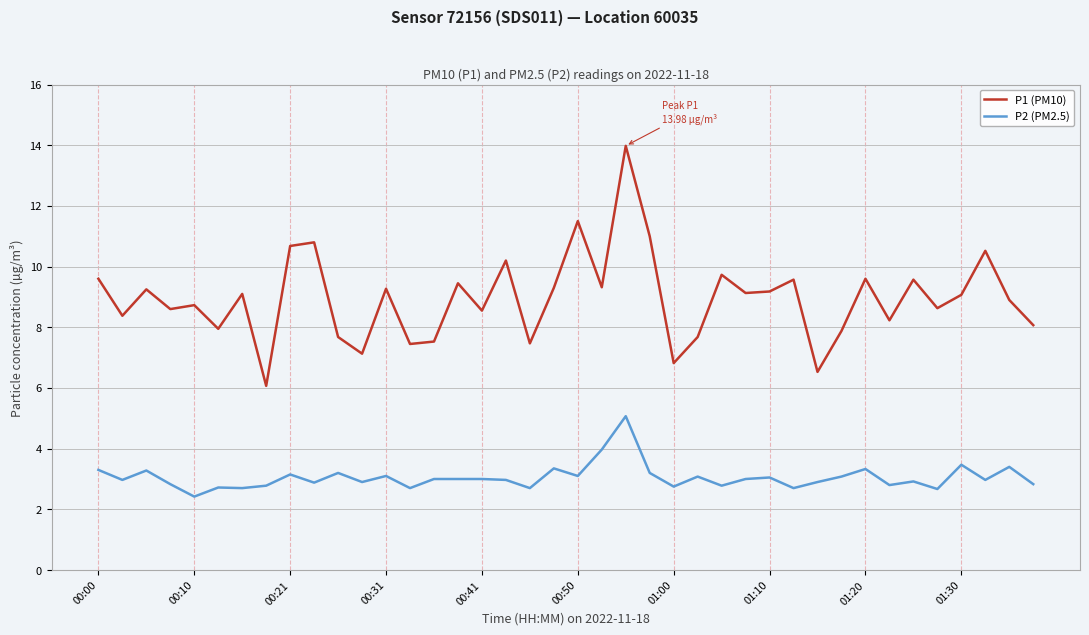

Rank the series by their average value, from highest to lowest.

P1 (PM10), P2 (PM2.5)